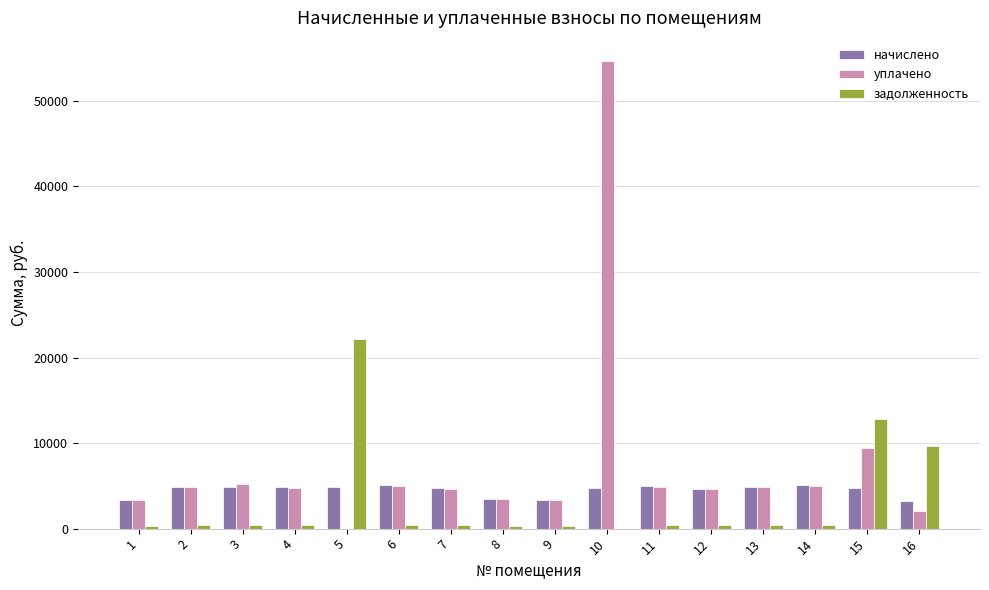

Which series has the largest total across all categories?

уплачено